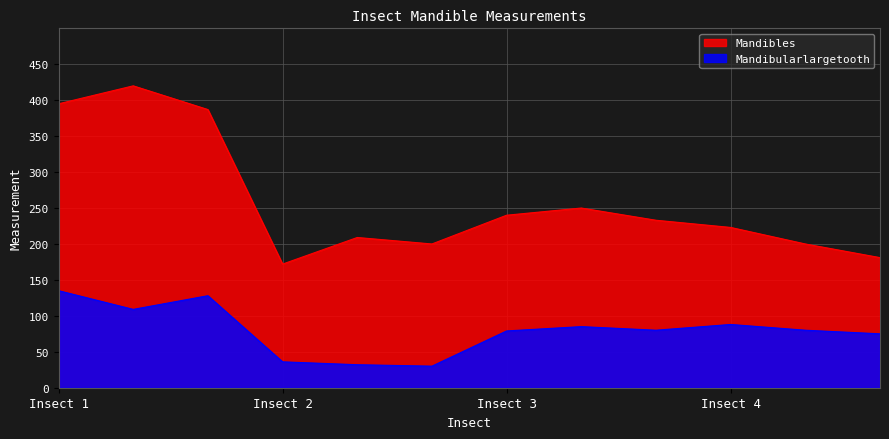

Rank the series by their average value, from lowest to highest.

Mandibularlargetooth, Mandibles